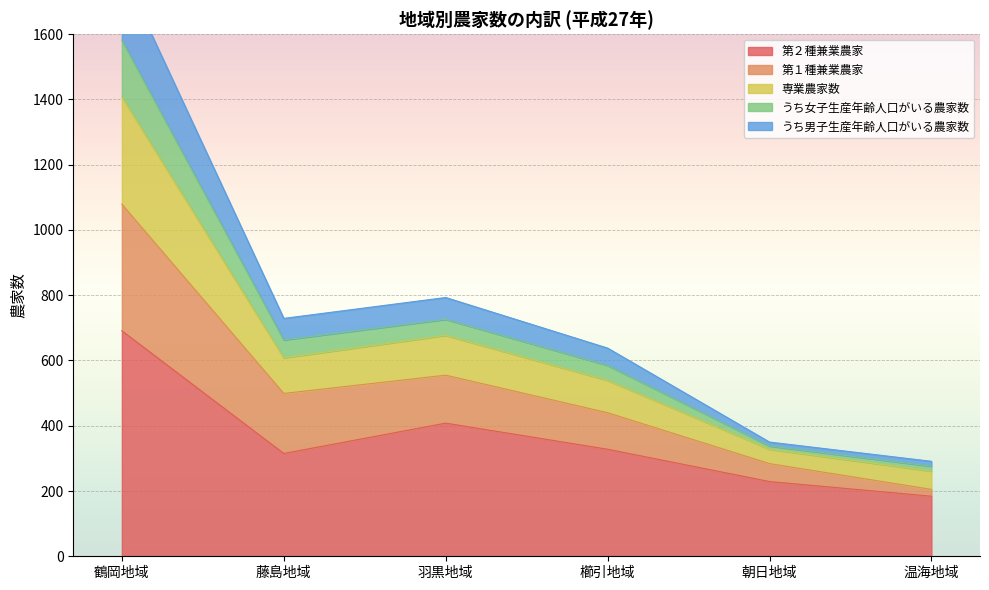

At which label does 第１種兼業農家 first exceed 499?

鶴岡地域